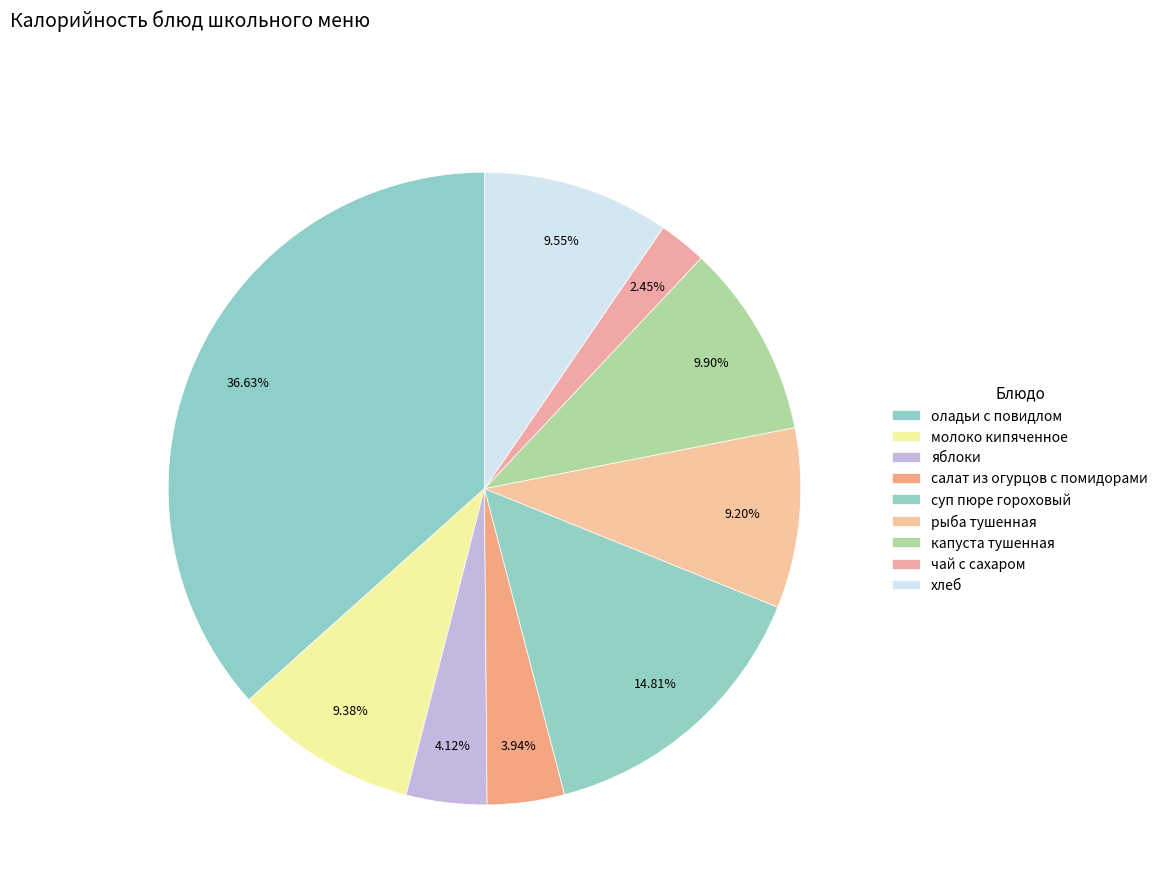

Combined, do оладьи с повидлом and капуста тушенная account for over 50%?

No